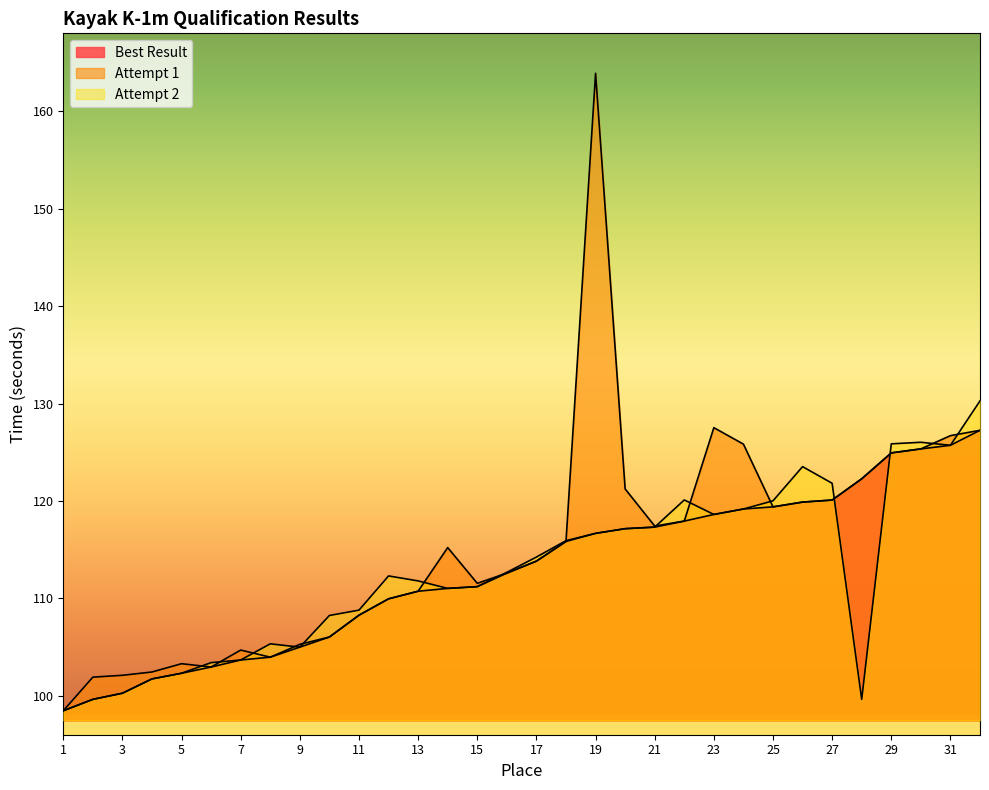

Read the Attempt 1 value at 16.

112.6